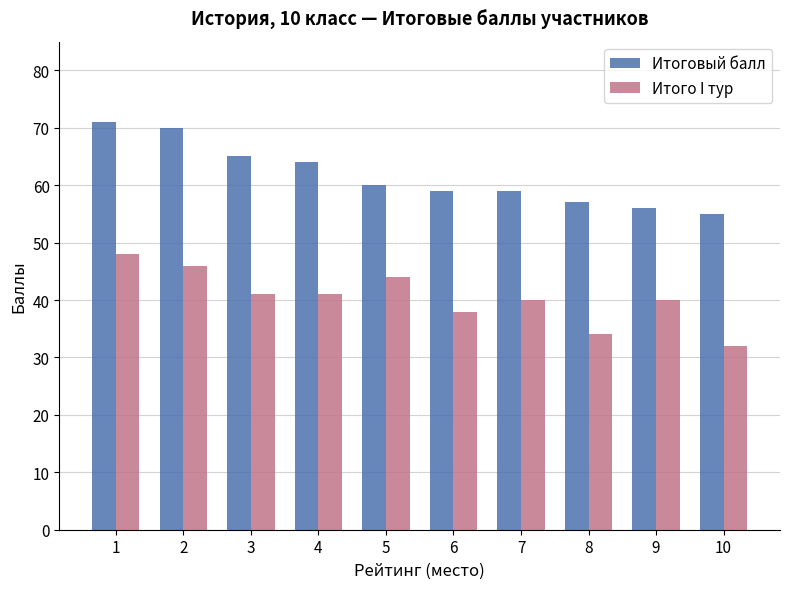

Reading left to right, list all the values displayed in this chart.

Итоговый балл: 71	70	65	64	60	59	59	57	56	55
Итого I тур: 48	46	41	41	44	38	40	34	40	32